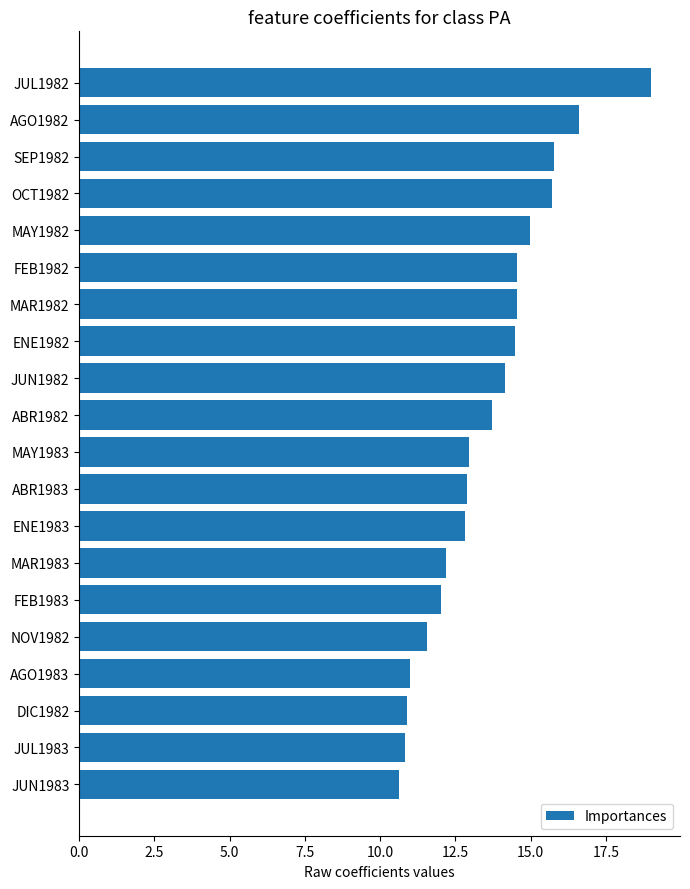

Approximately how many times larger is the value at DIC1982 compared to ABR1983?

0.8